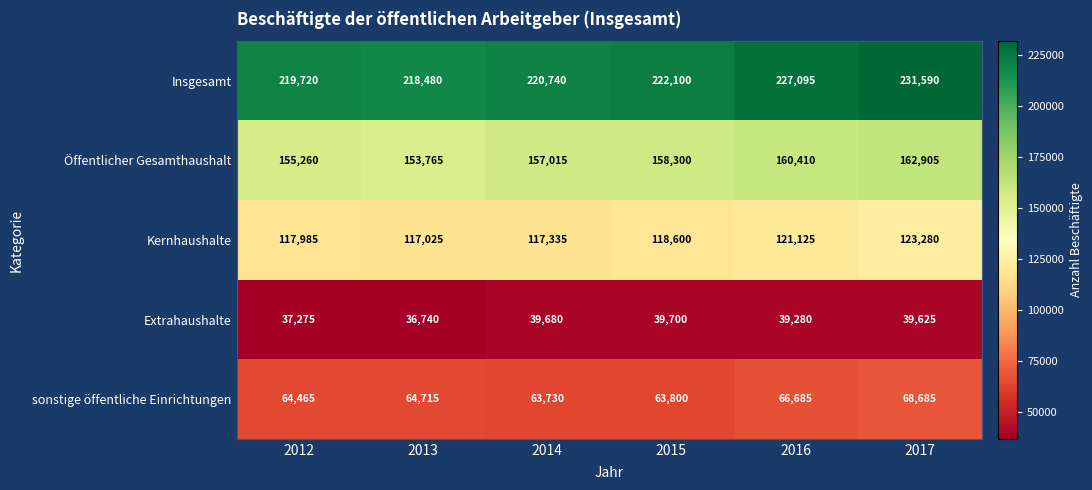

At which category does the chart reach its peak across all series?

2017